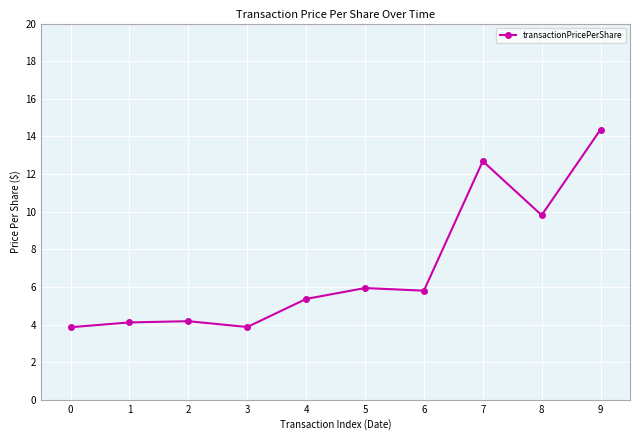

What is the sum of the values at 6 and 7?

18.5